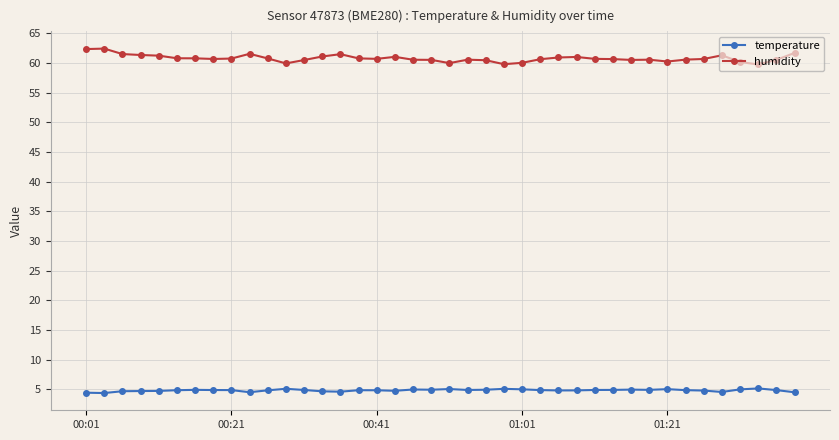

Which series has the largest total across all categories?

humidity